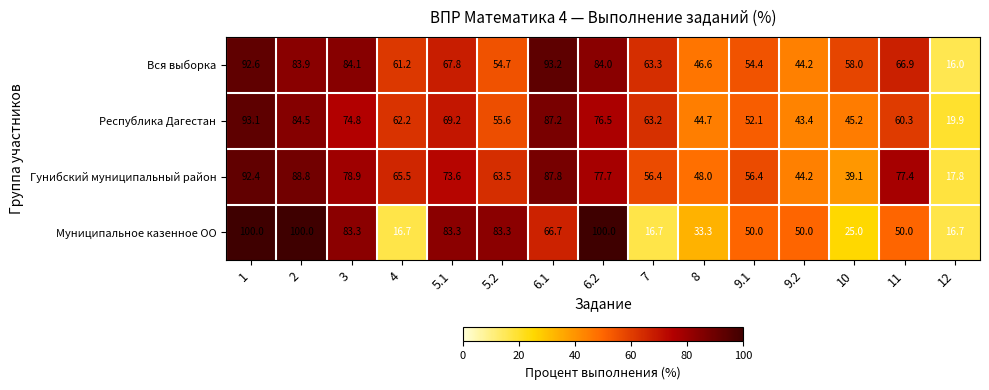

True or false: Вся выборка has a value of 18.3 at 9.2.

False